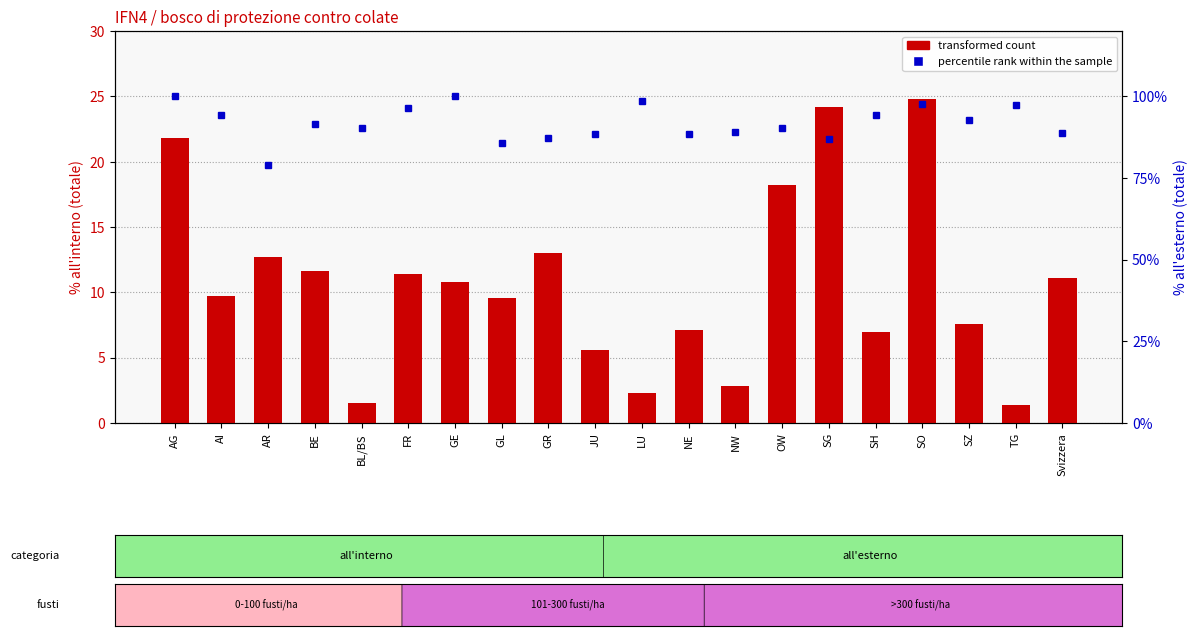

What is the label of the 2nd bar from the left?

AI